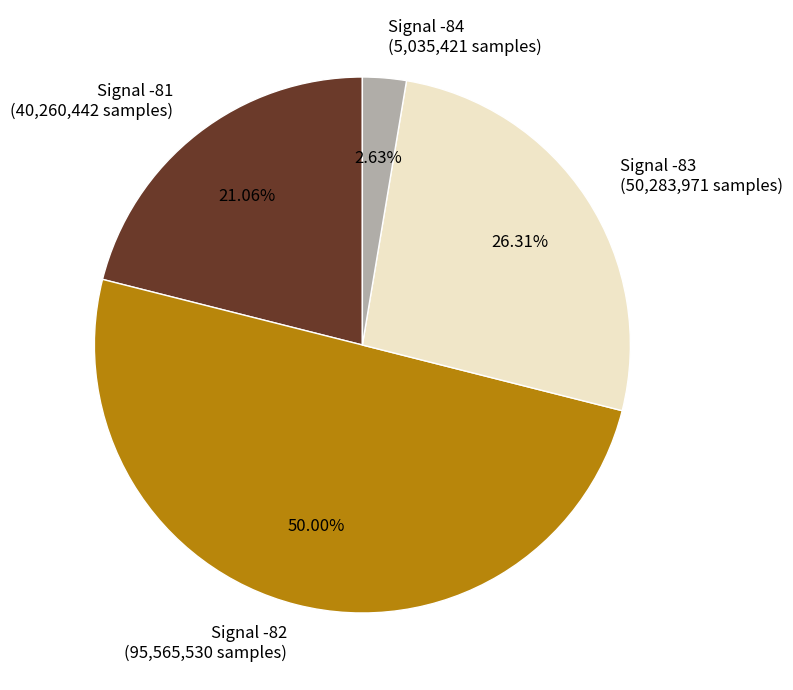

What is the ratio of the value at Signal -81 (40,260,442 samples) to the value at Signal -83 (50,283,971 samples)?

0.8